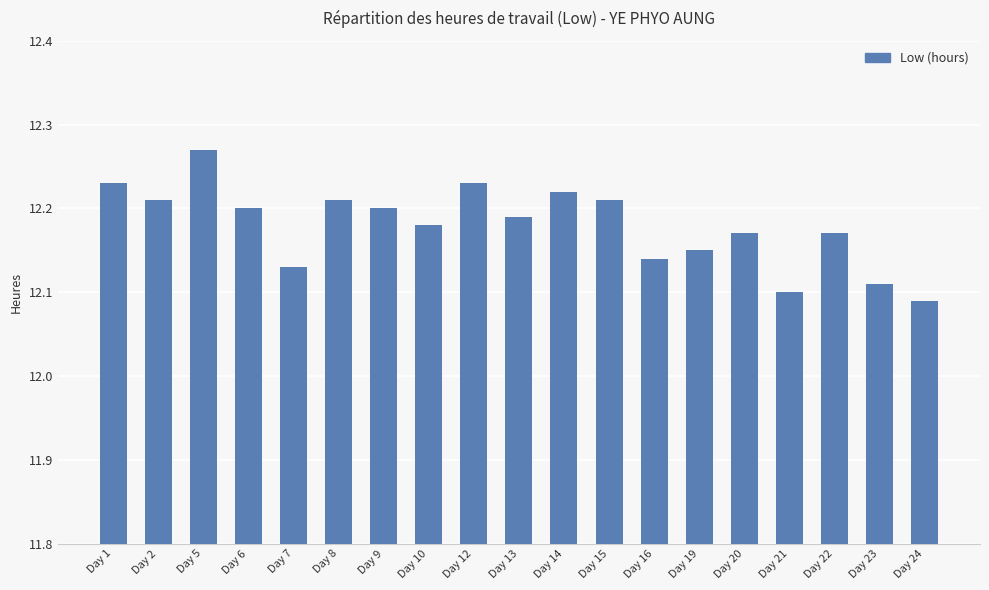

What is the ratio of the value at Day 7 to the value at Day 9?

1.0